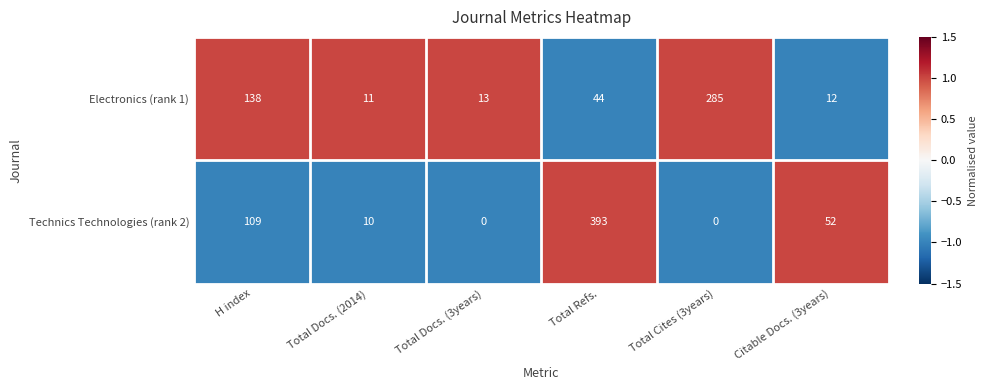

True or false: Electronics (rank 1) has a value of 15 at Total Docs. (2014).

False